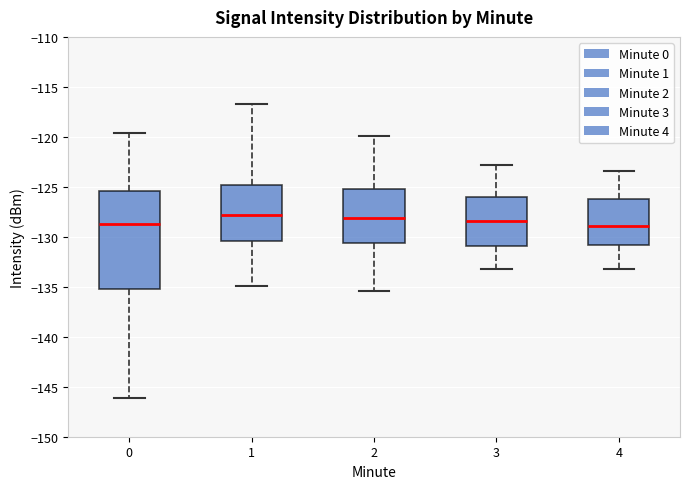

Comparing the boxes themselves (not the whiskers), which one is the tallest?

0